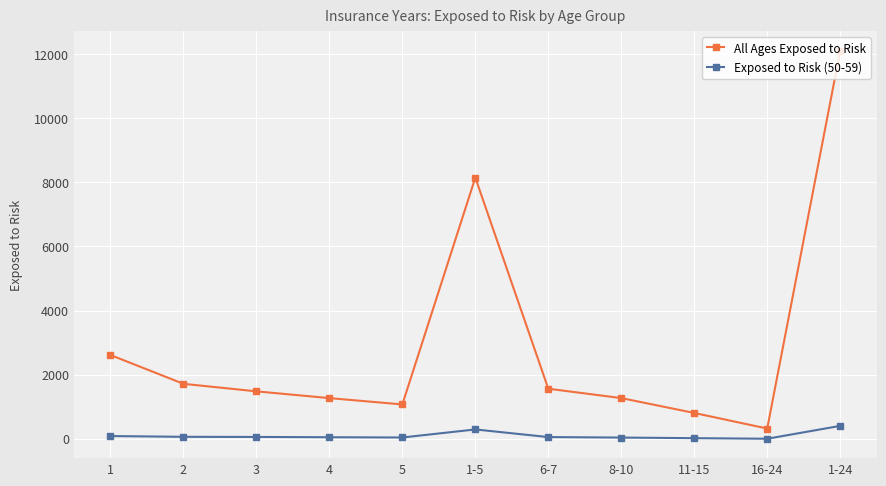

What are all the series names shown in the legend?

All Ages Exposed to Risk, Exposed to Risk (50-59)